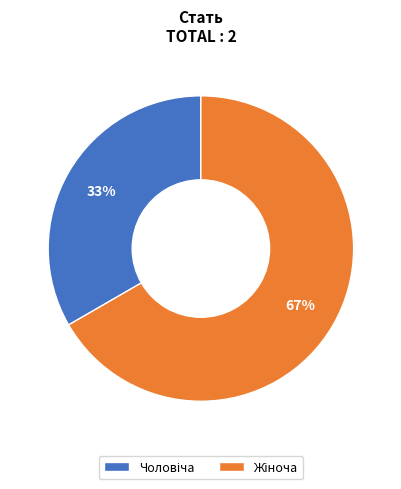

To the nearest percent, what is the average slice percentage?

50%